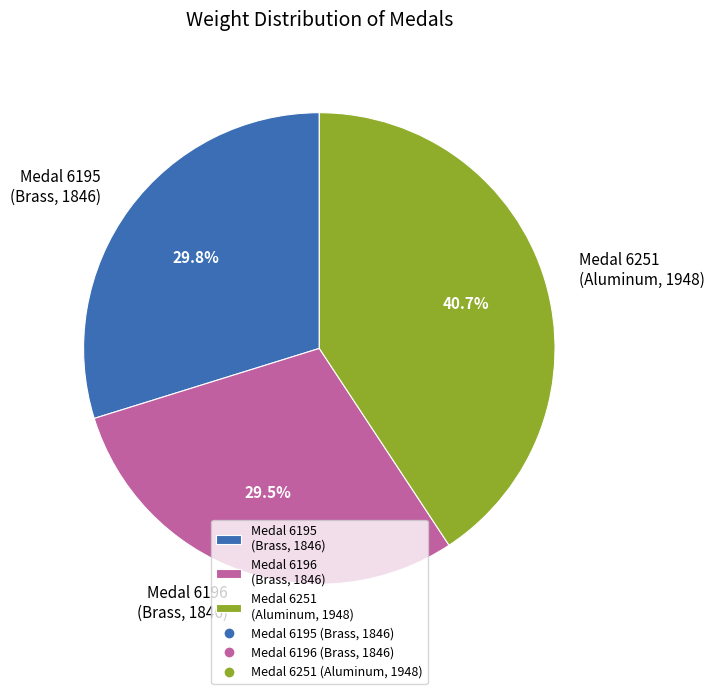

Which slice is the largest?

Medal 6251 (Aluminum, 1948)